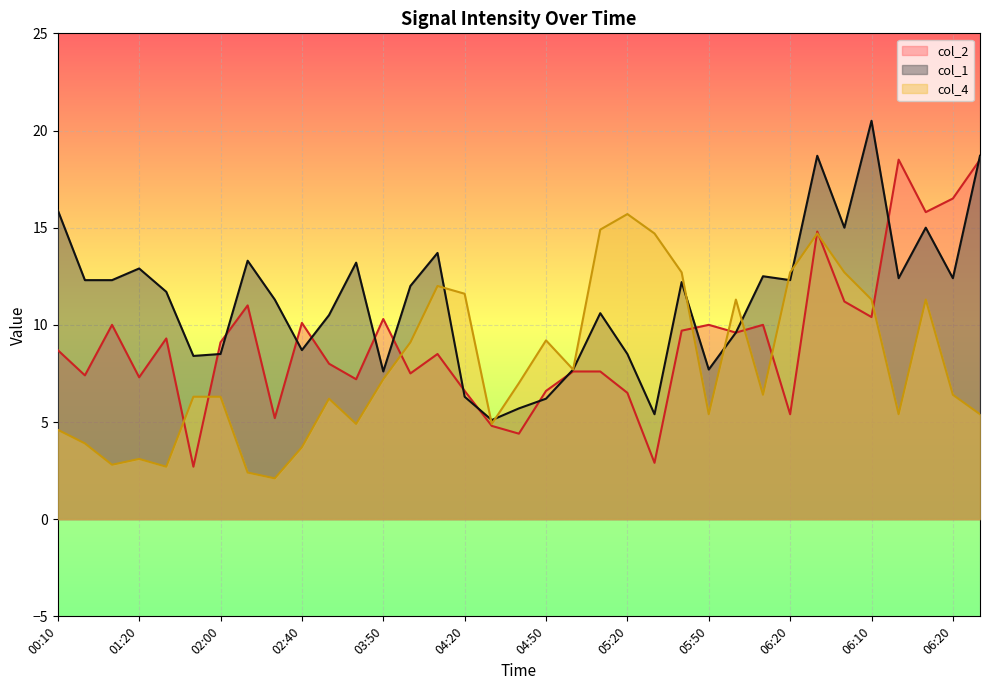

At 04:20, list the series in order from largest to smallest.

col_4, col_2, col_1